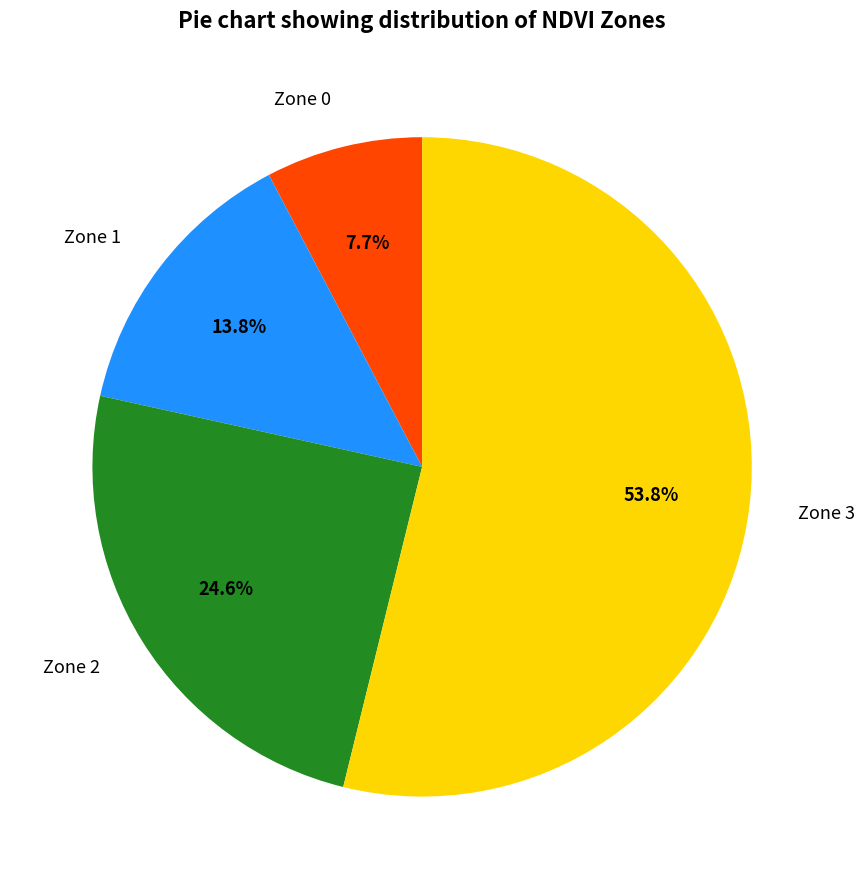

Rank the categories by value from lowest to highest.

Zone 0, Zone 1, Zone 2, Zone 3